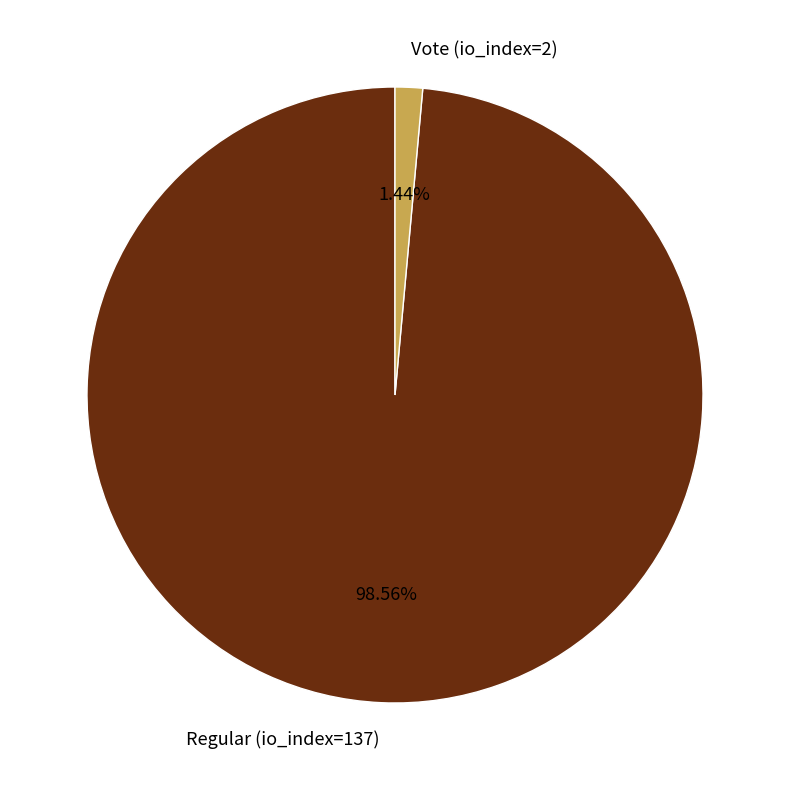

Rank the categories by value from lowest to highest.

Vote (io_index=2), Regular (io_index=137)